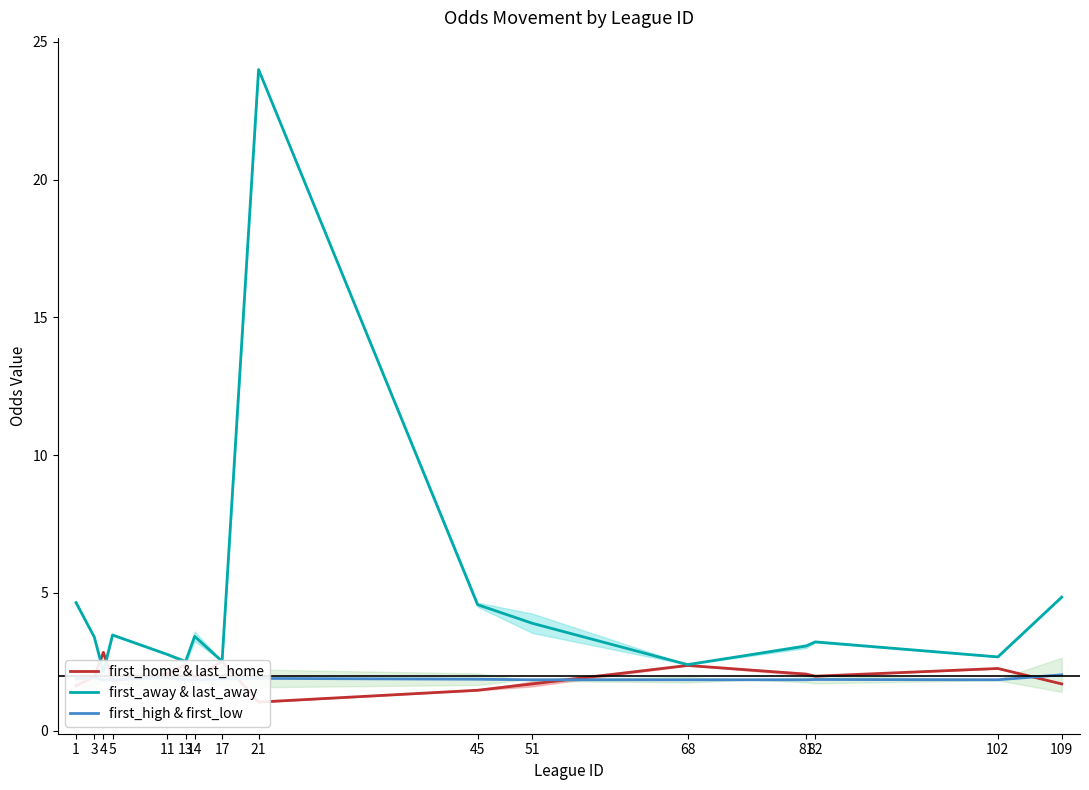

What are all the series names shown in the legend?

first_home & last_home, first_away & last_away, first_high & first_low